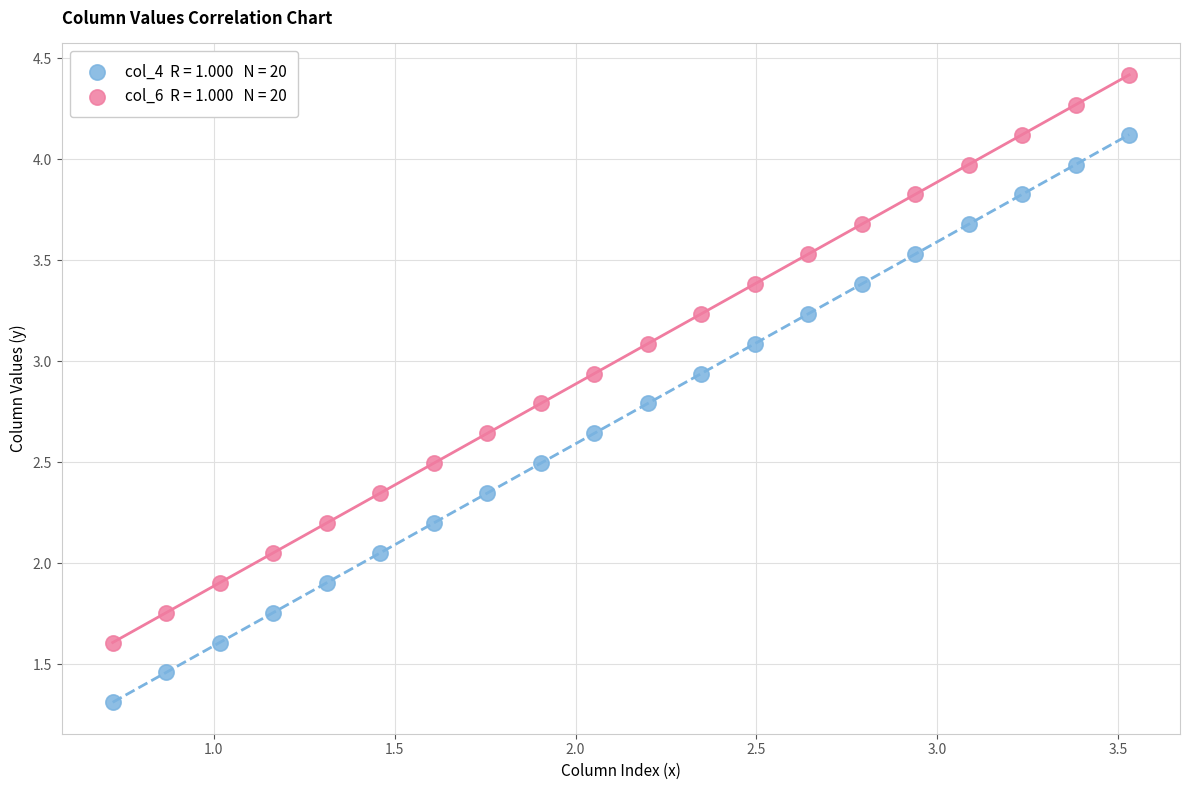

Across all data points, what is the range of Y values (max minus min)?

3.1